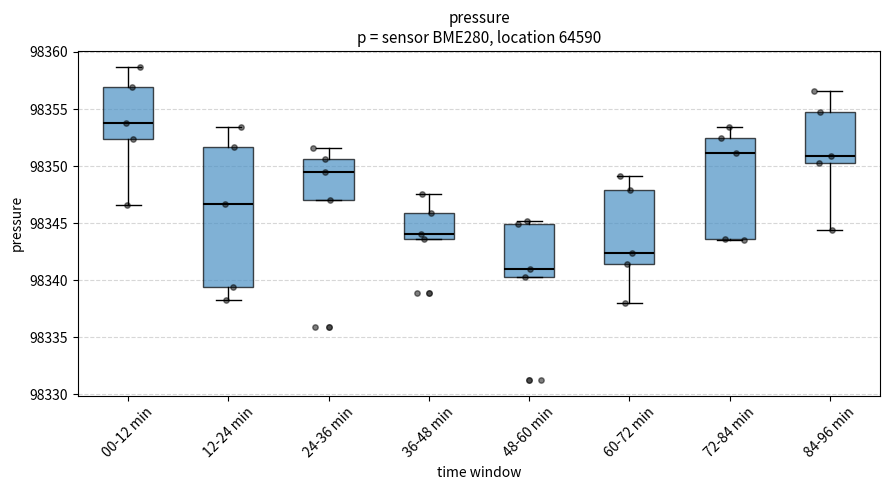

Which box is the tallest, from its lower edge to its upper edge?

12-24 min